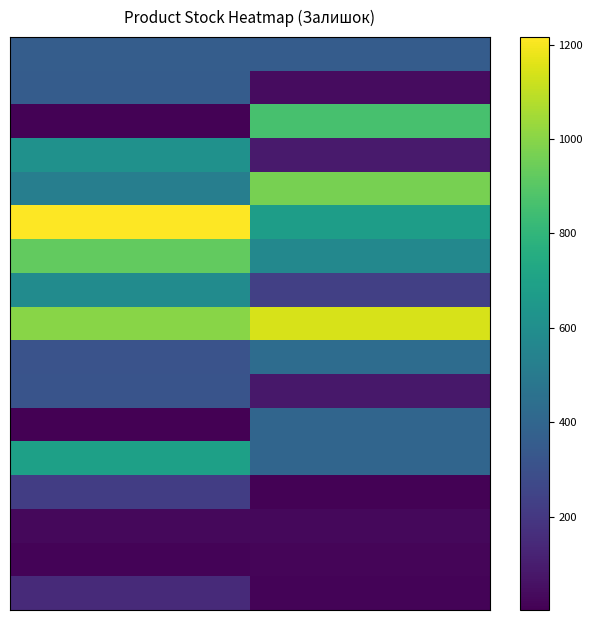

At how many categories does at least one series exceed 20?

2